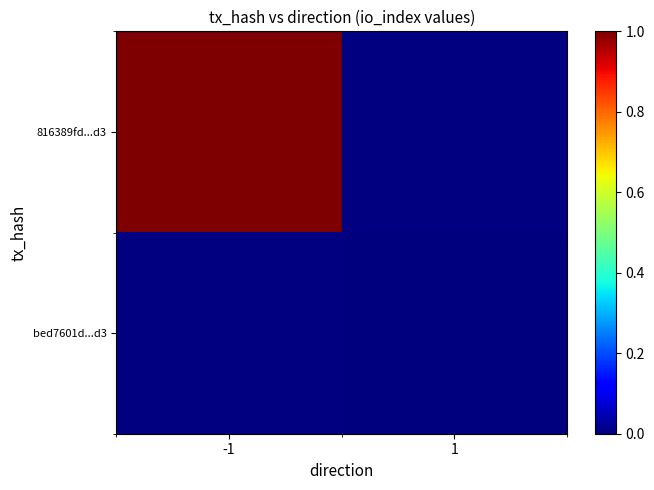

At how many categories does at least one series exceed 0?

1